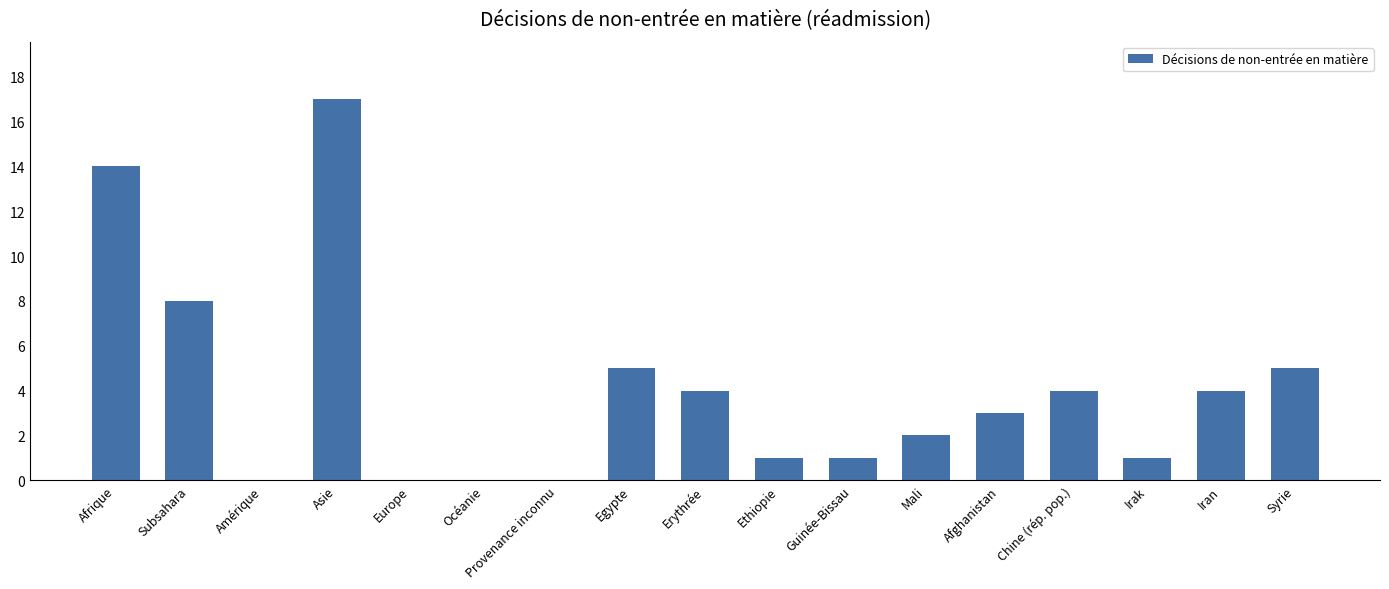

Which category has the highest value across all series?

Asie